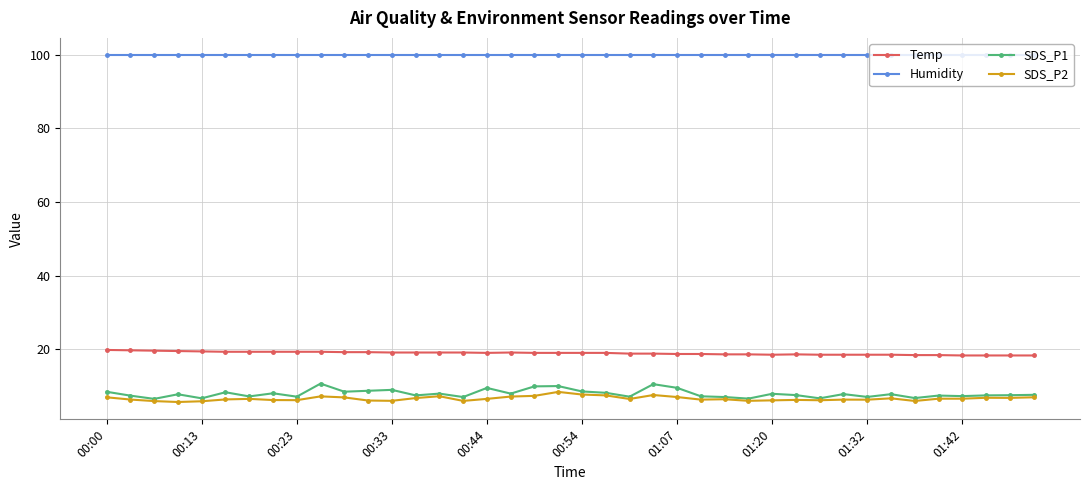

At how many categories does at least one series exceed 50?

40